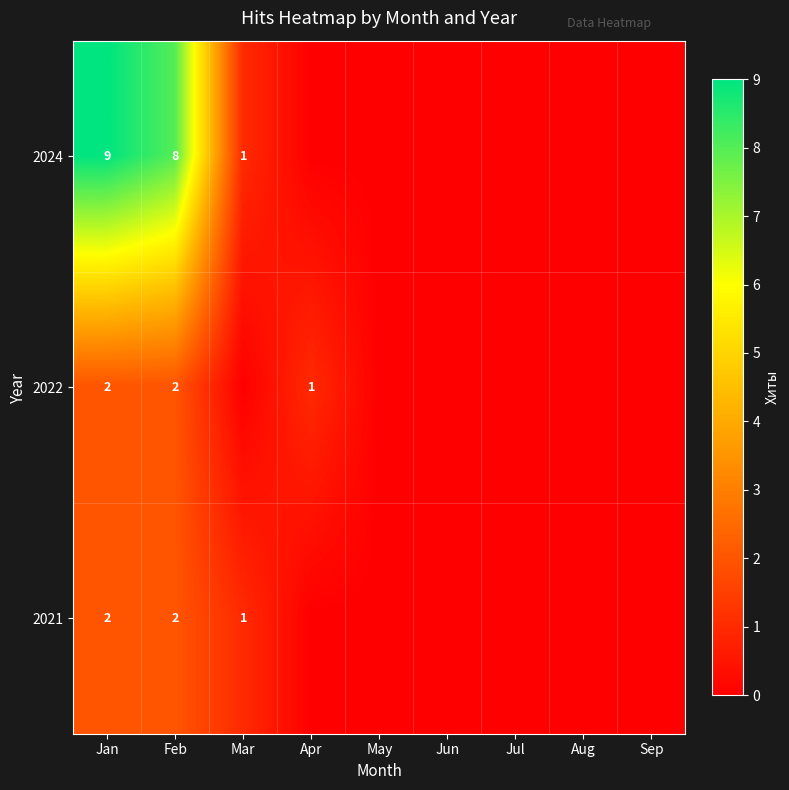

What is the total value across all series at Jan?

13